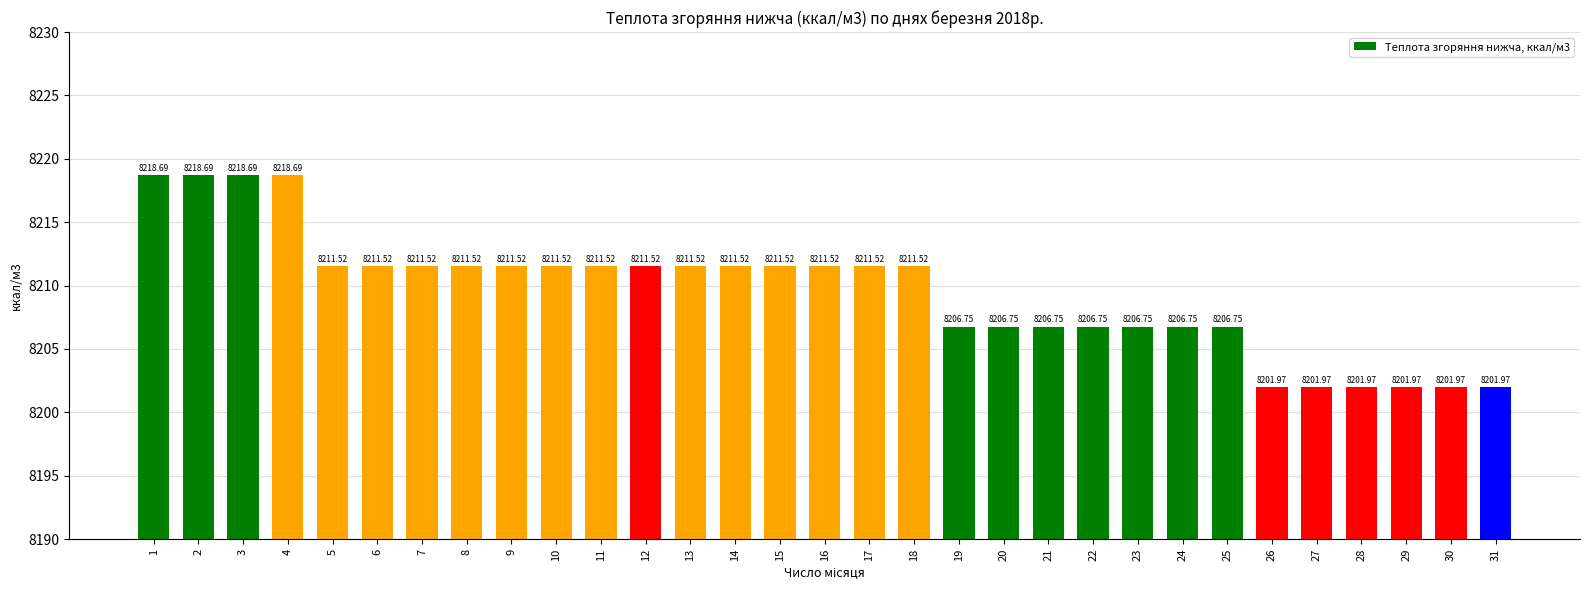

At which label does the data first exceed 8211?

1